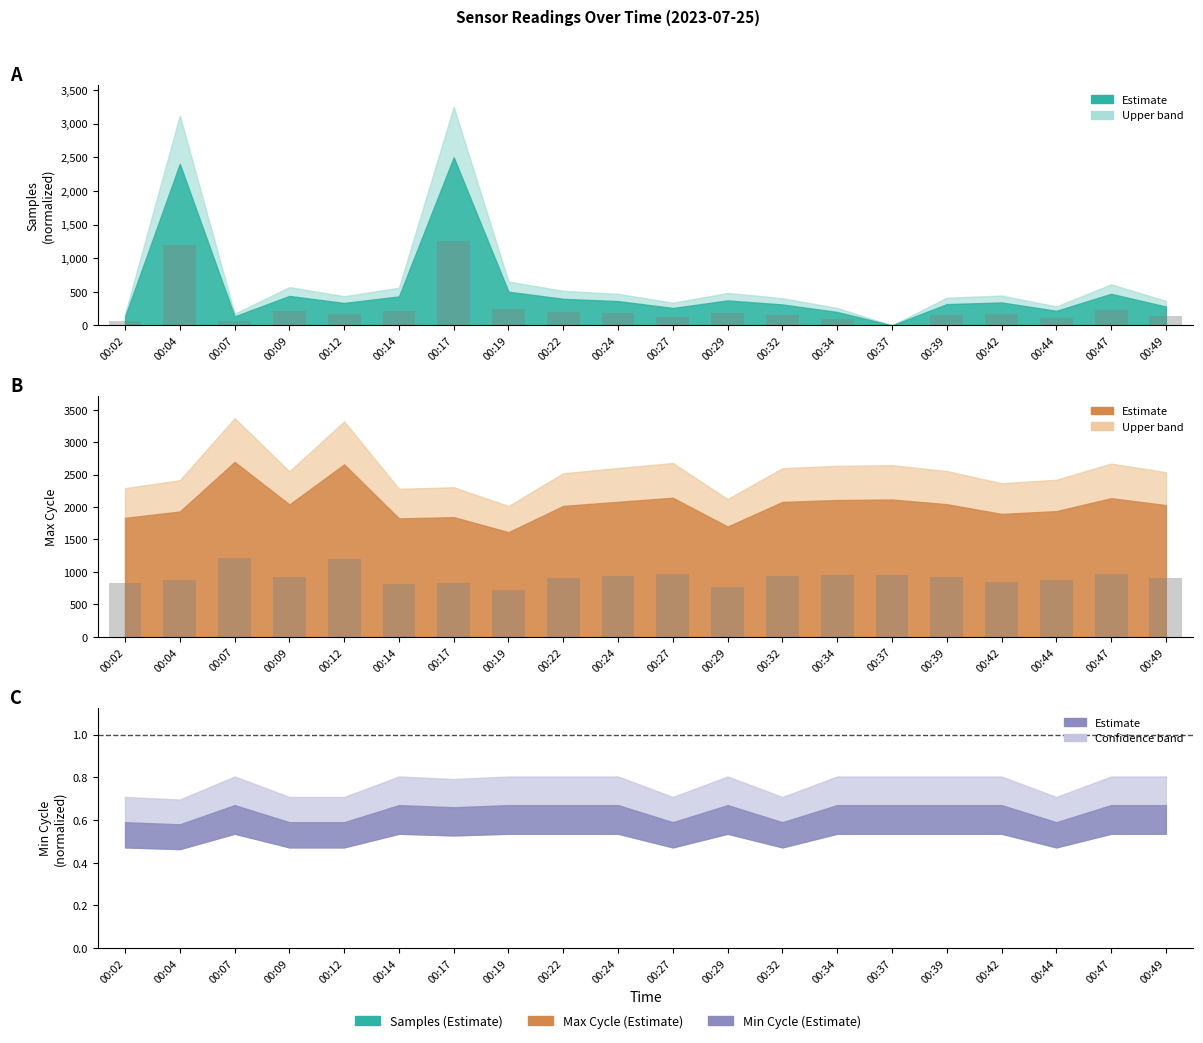

What is the difference between the second highest and second lowest values in the Max_cycle series?

431.1